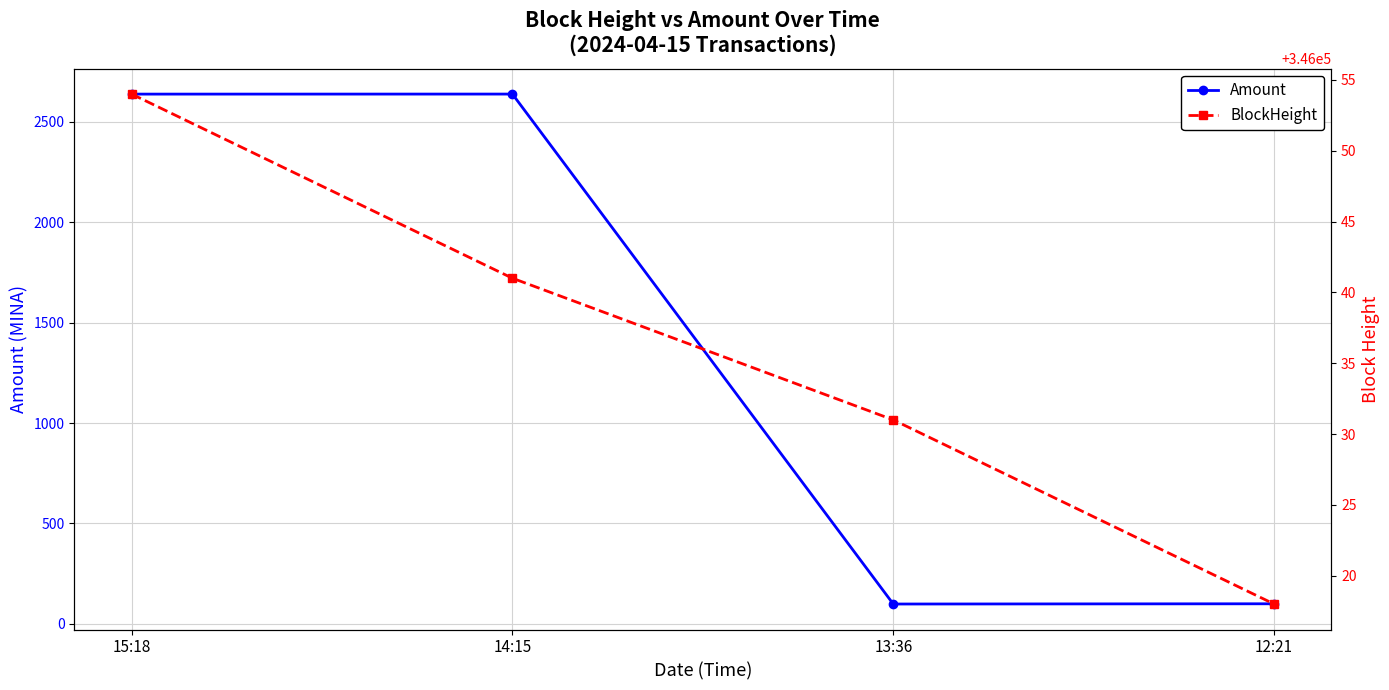

How many series are shown in this chart?

2